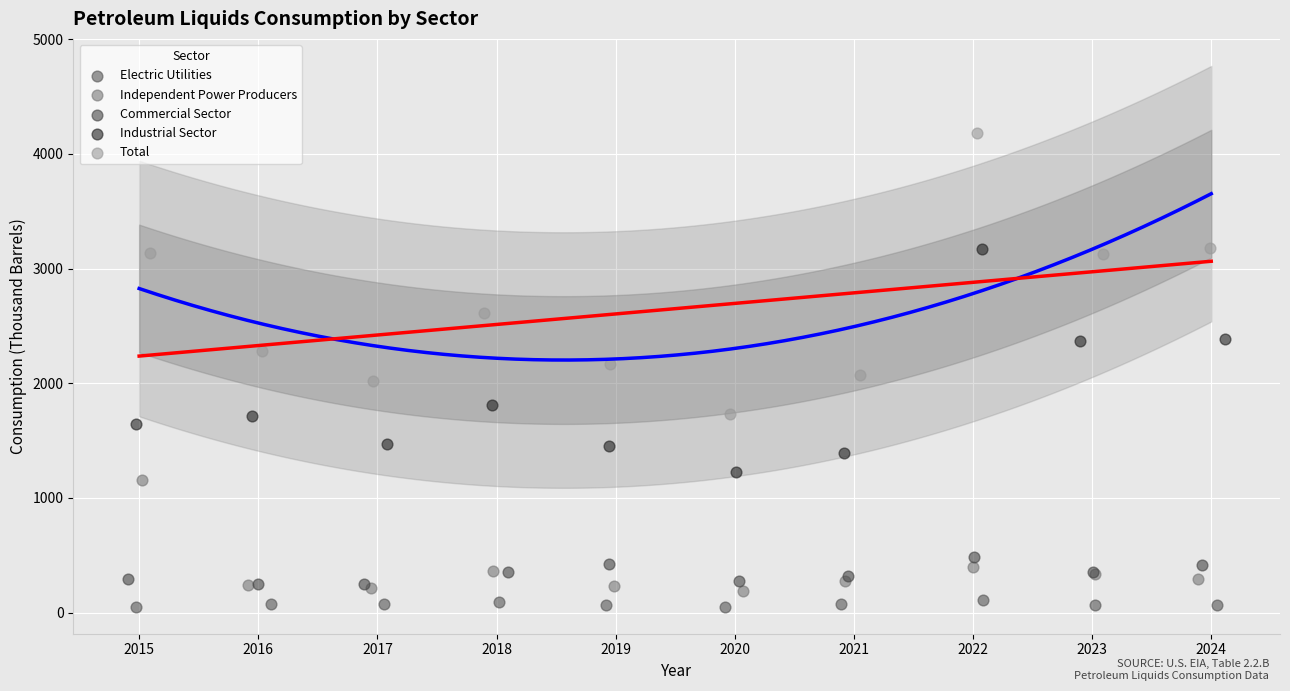

Which series reaches the maximum Y coordinate?

Total